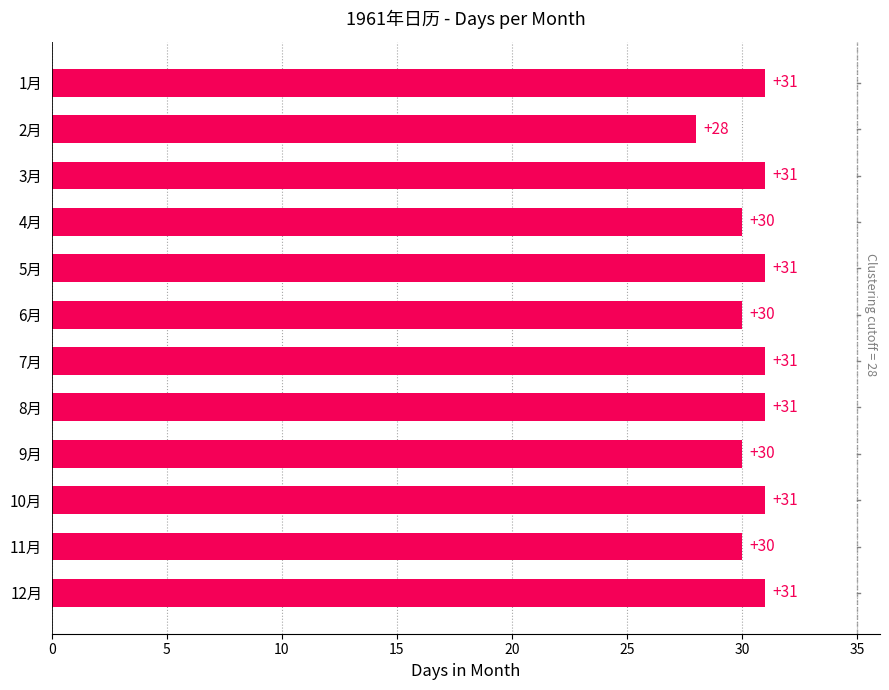

How many data points does each series have?

12